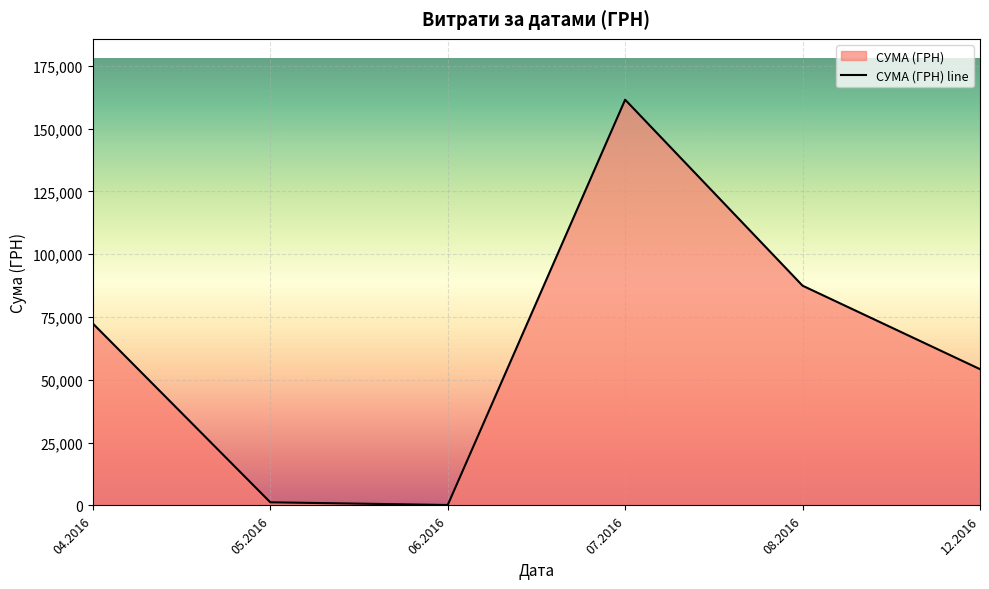

Which has a higher value, 12.2016 or 07.2016?

07.2016